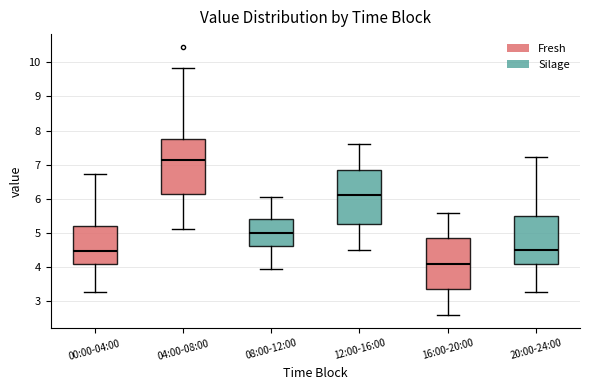

Reading left to right, transcribe this box plot: for each box, give where its median line is, the range the box spans, and where its two whiskers end, as read against the y-axis. The values are not printed on the chart, so give them approximately, as read against the axis.

00:00-04:00: median 4.5, box 4.1 to 5.2, whiskers 3.3 to 6.7
04:00-08:00: median 7.1, box 6.2 to 7.8, whiskers 5.1 to 9.8
08:00-12:00: median 5.0, box 4.6 to 5.4, whiskers 4.0 to 6.1
12:00-16:00: median 6.1, box 5.3 to 6.9, whiskers 4.5 to 7.6
16:00-20:00: median 4.1, box 3.4 to 4.9, whiskers 2.6 to 5.6
20:00-24:00: median 4.5, box 4.1 to 5.5, whiskers 3.3 to 7.2